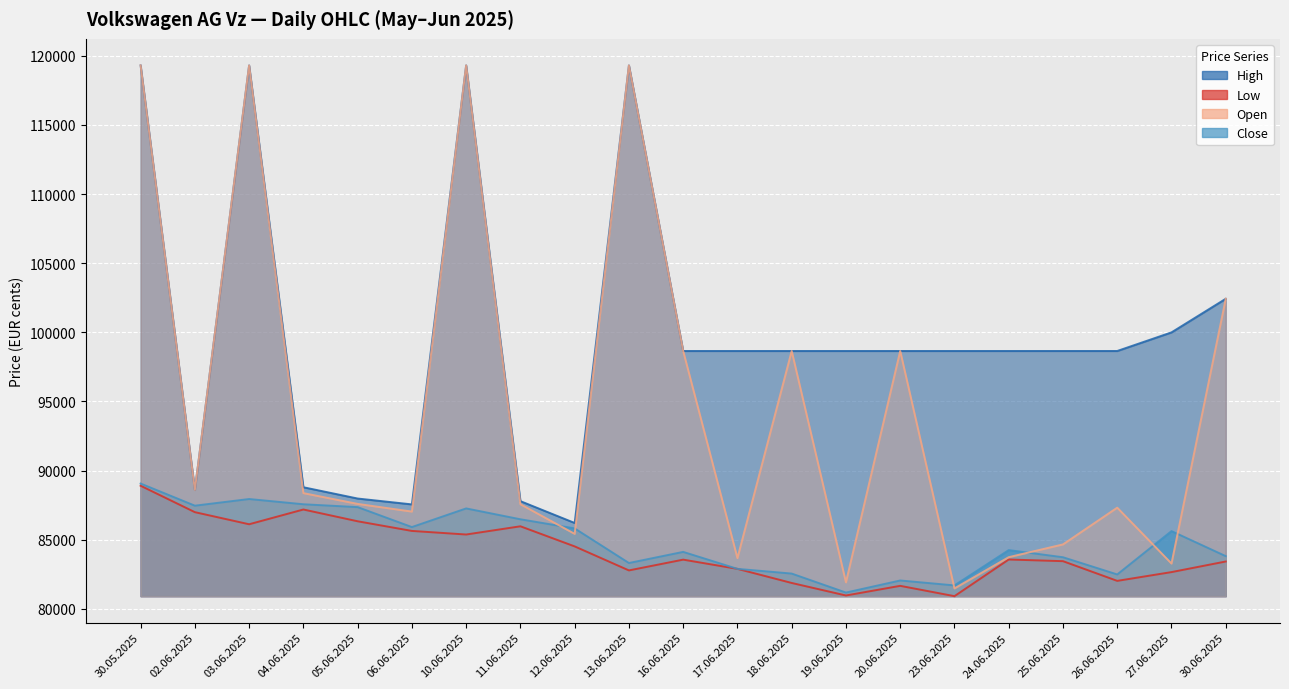

True or false: Low and Close cross at least once.

False